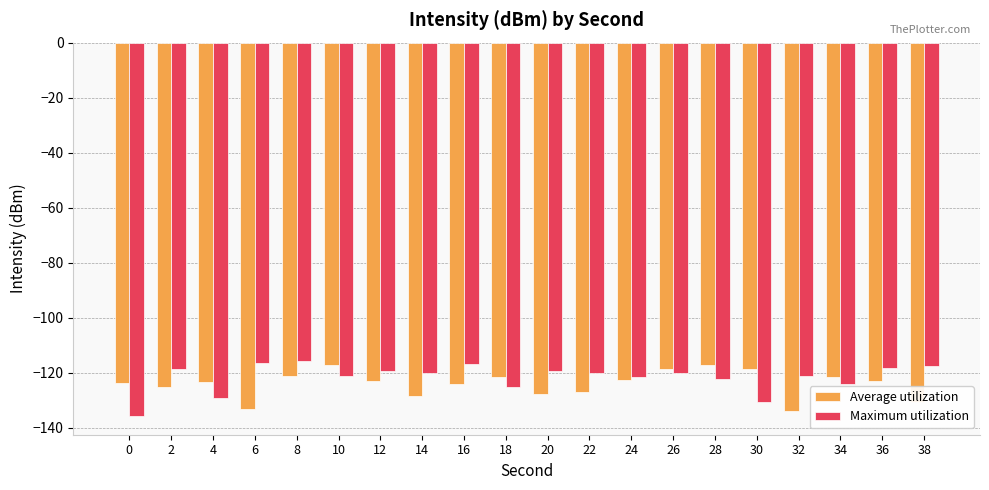

What is the difference between the Maximum utilization values at 14 and 32?

1.1